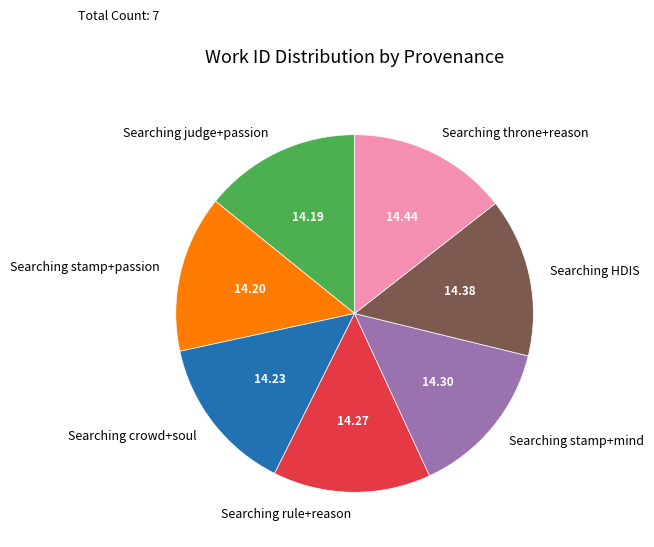

Is Searching HDIS the majority of the pie?

No